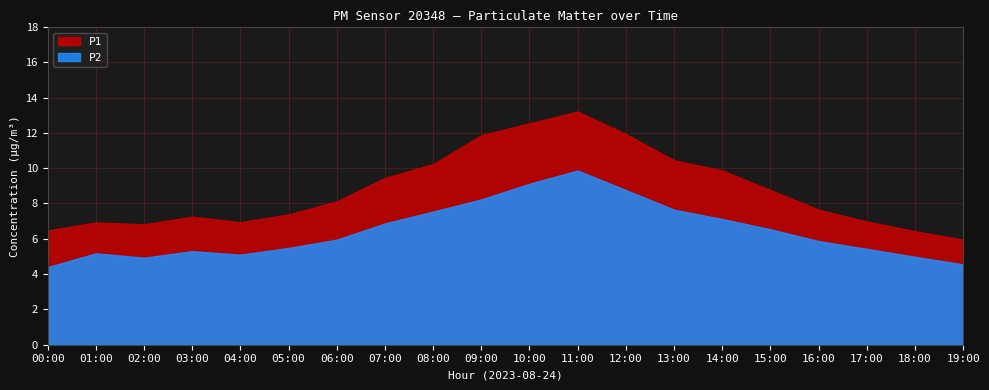

Which series changed the most between 00:00 and 09:00?

P1